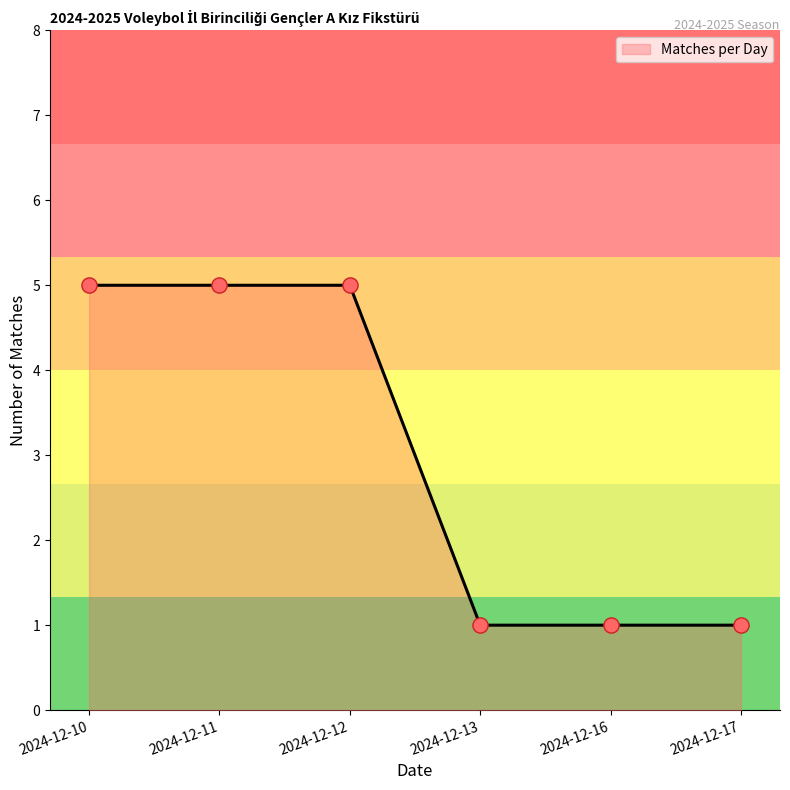

Which has a higher value, 2024-12-13 or 2024-12-11?

2024-12-11